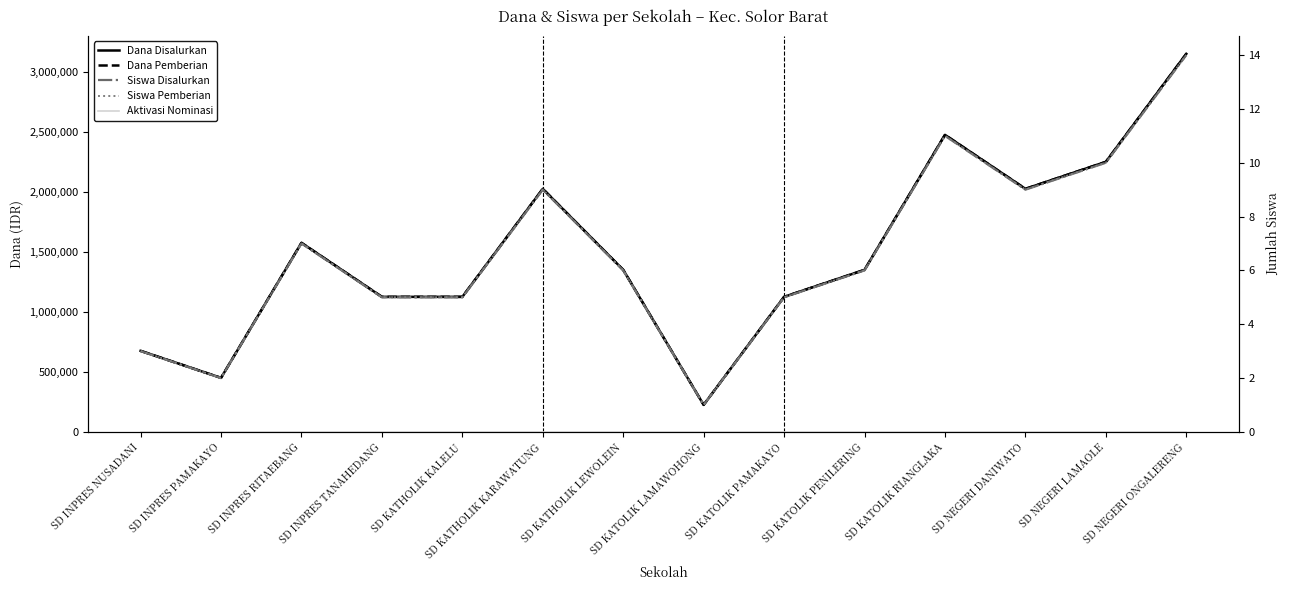

What is the label of the 11th point from the right?

SD INPRES TANAHEDANG